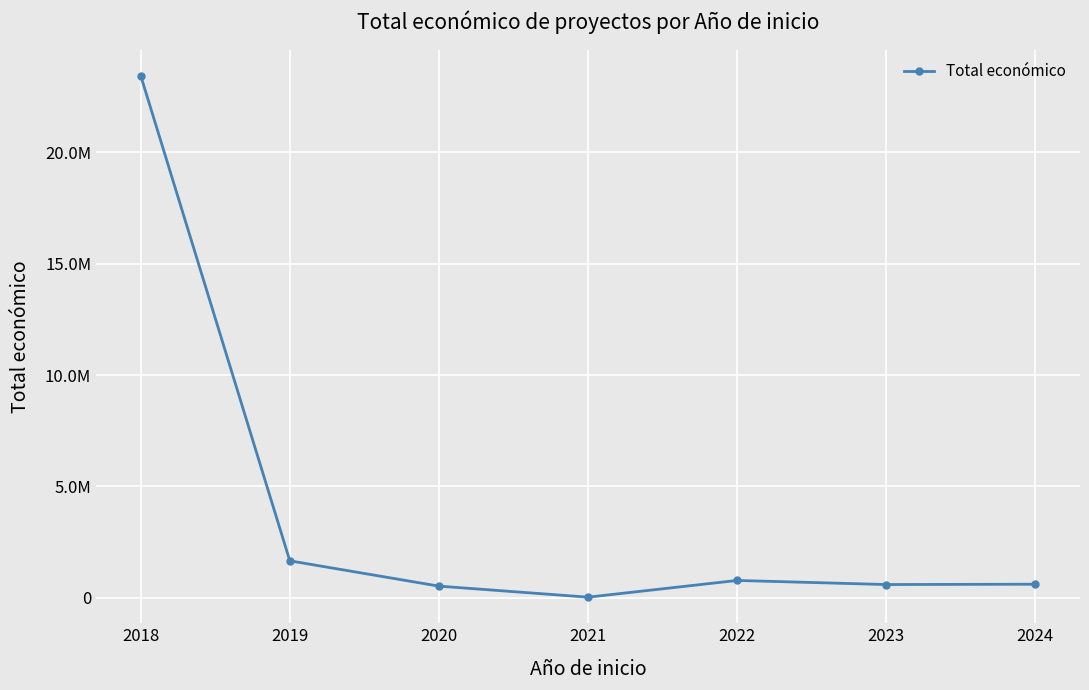

What is the ratio of the value at 2018 to the value at 2019?

14.1